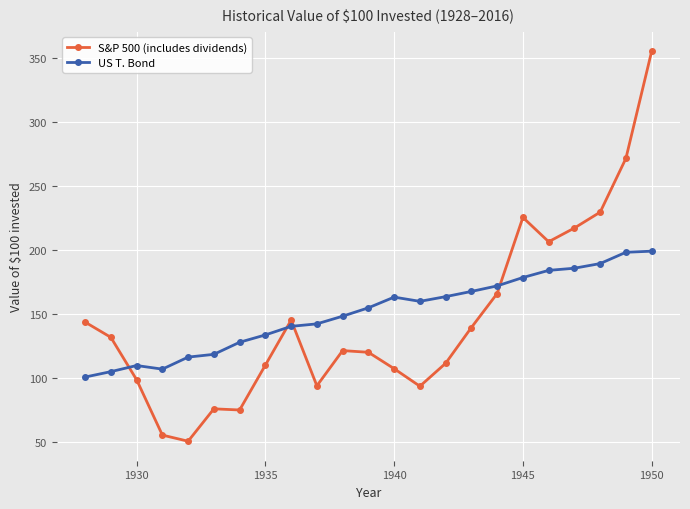

What is the value of the S&P 500 (includes dividends) point at the 10th from the left?

94.0